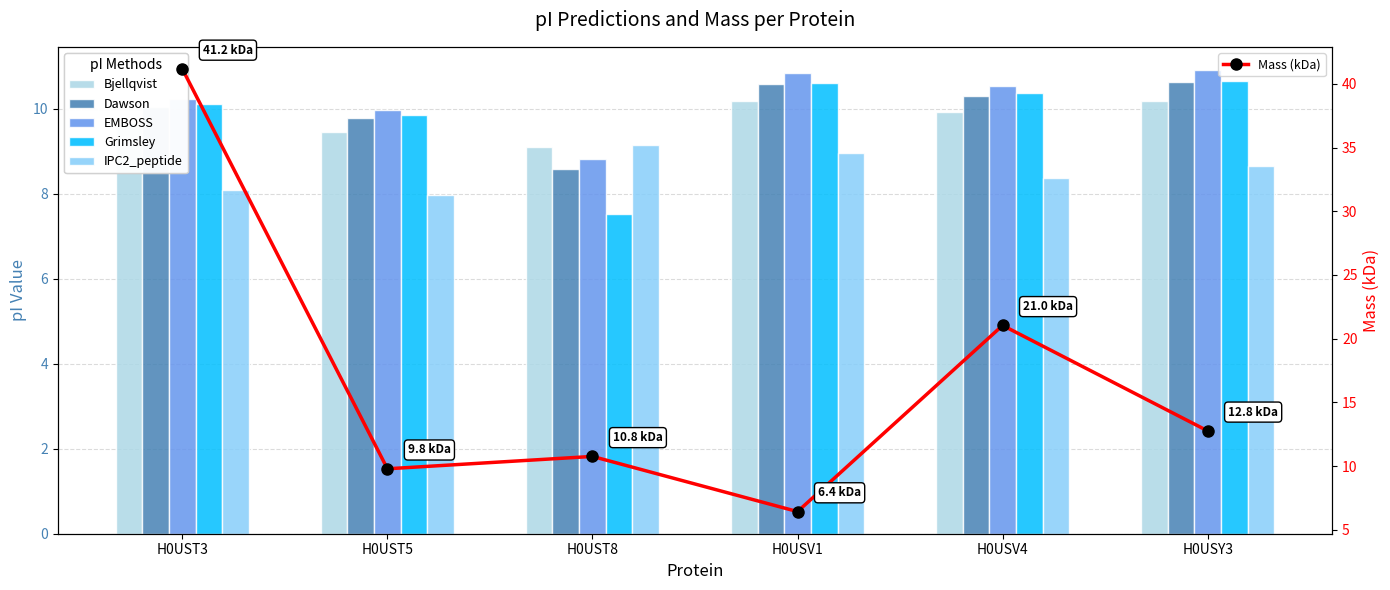

What is the minimum value shown in the chart?

6.4